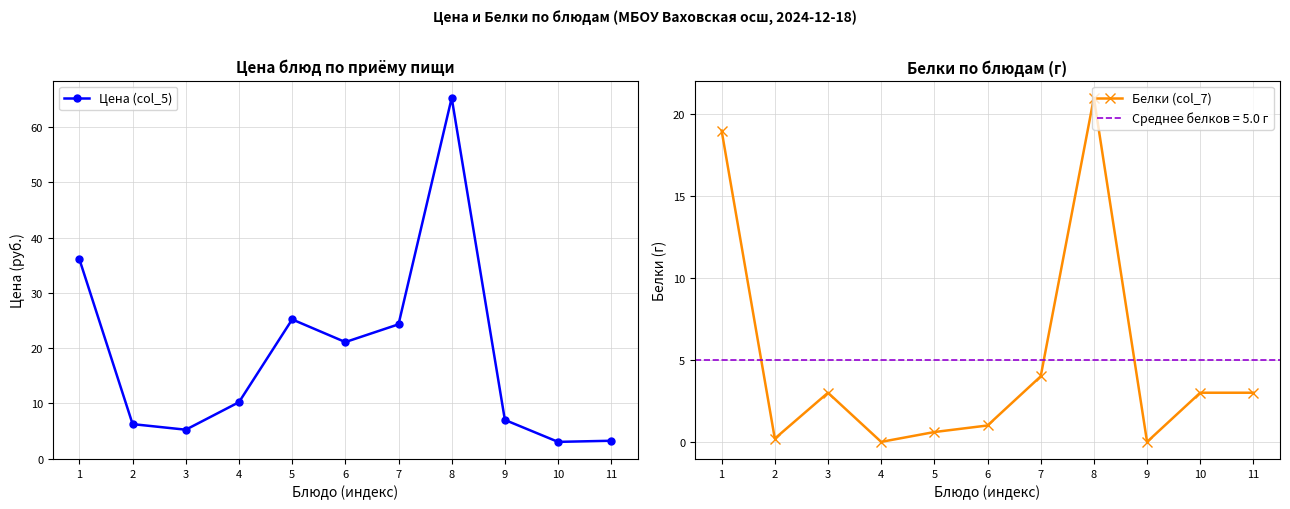

Count the number of categories in the chart.

11